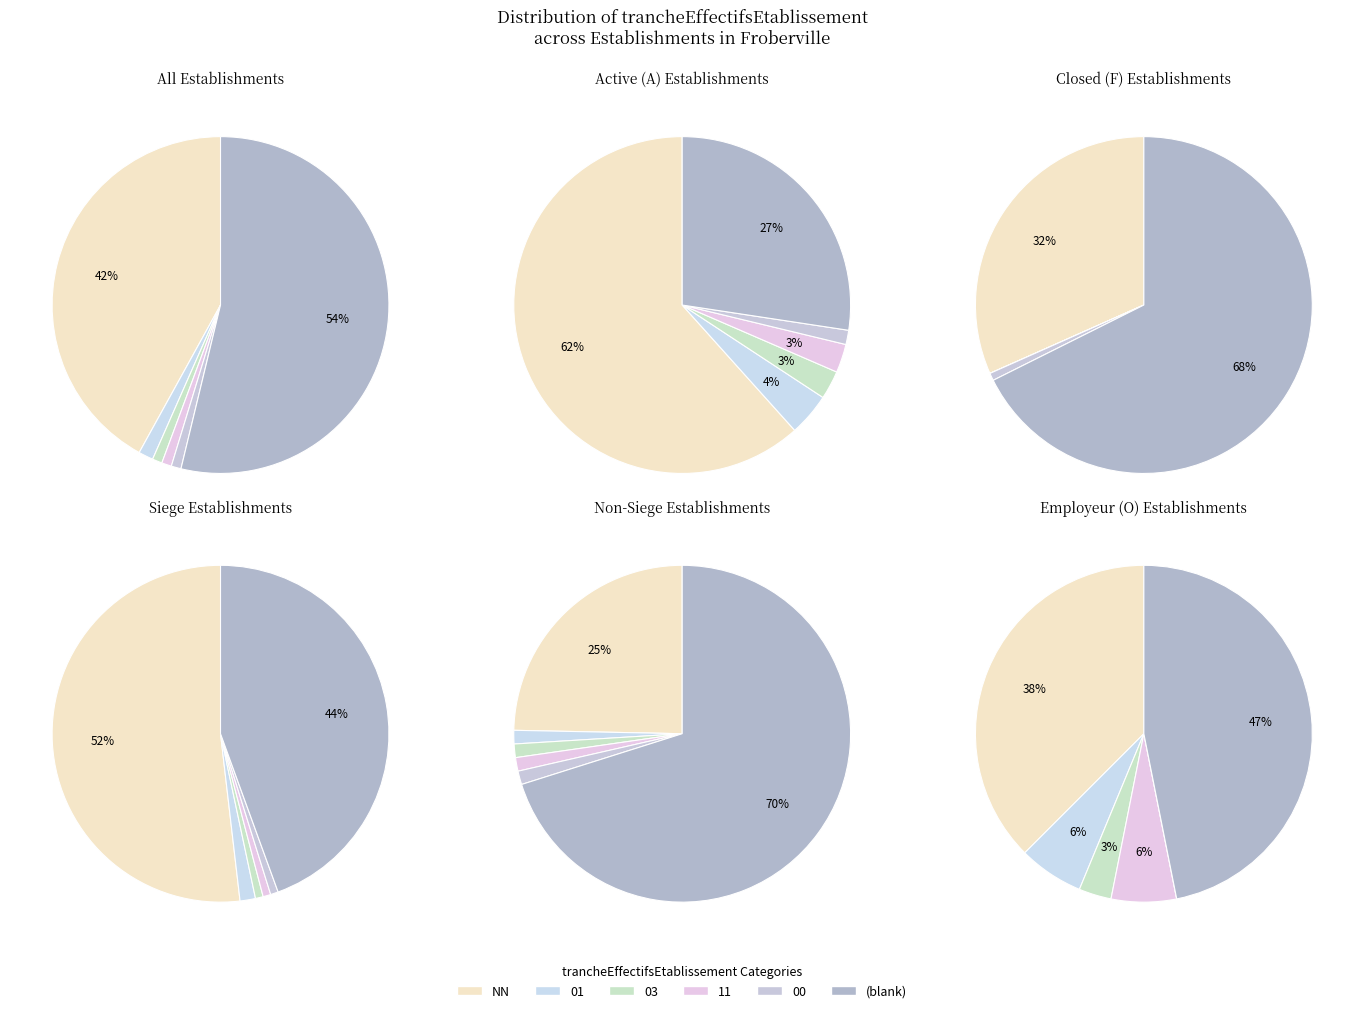

The 11 slice represents 11% of the pie. True or false?

False